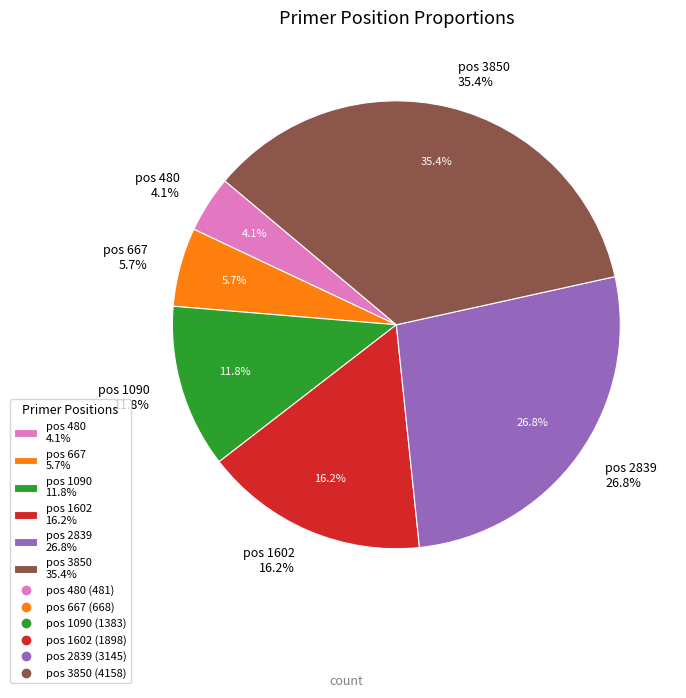

Does any single category account for the majority?

No